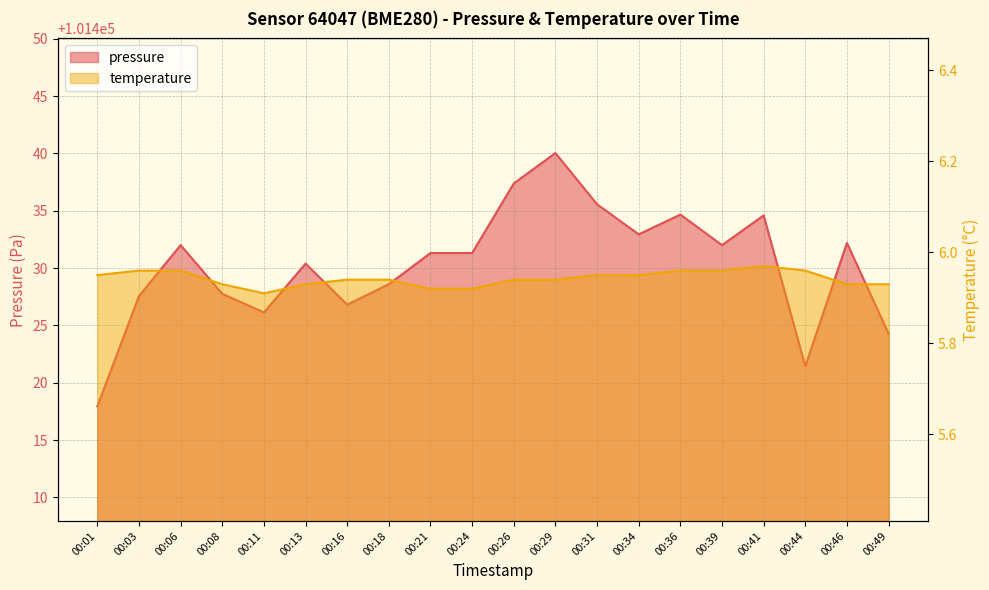

At which category does pressure reach its first local peak?

00:06